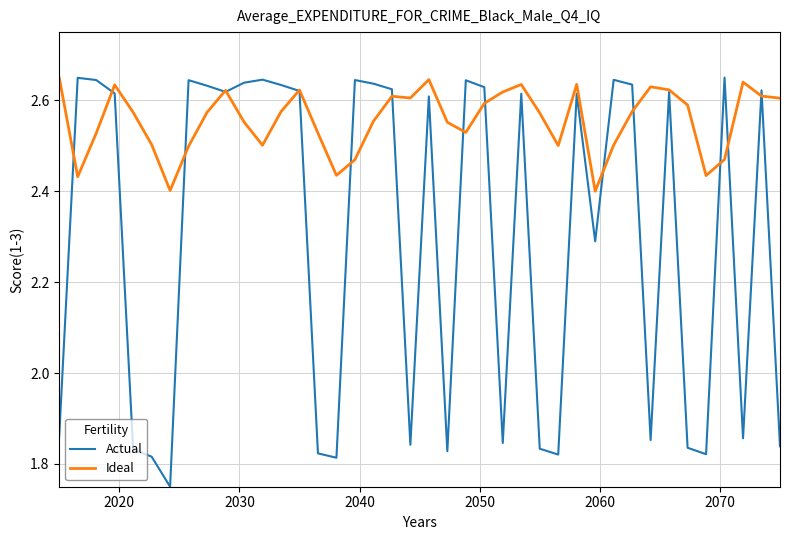

Which series has the largest range (max minus min)?

Actual